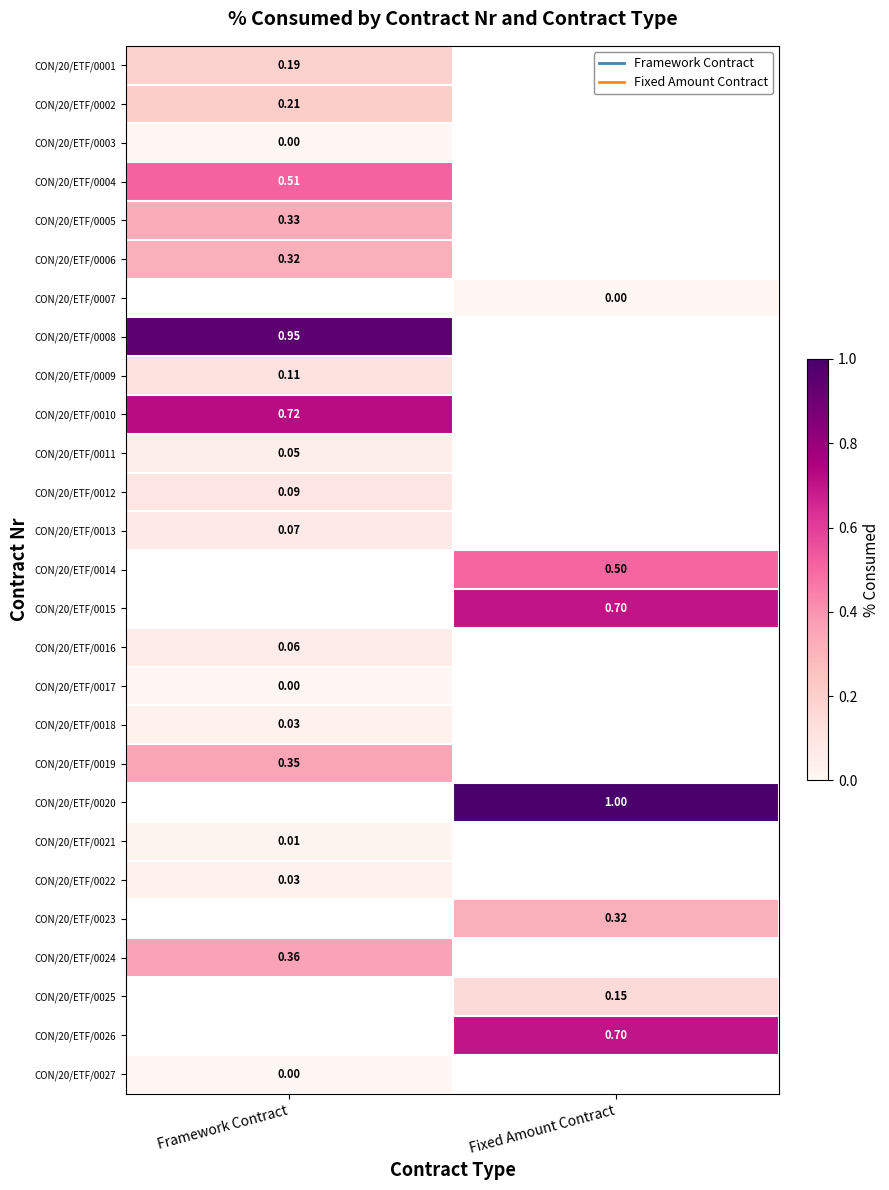

At which label does CON/20/ETF/0011 reach its peak?

Framework Contract